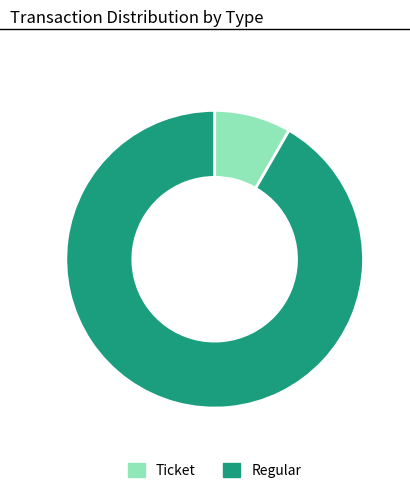

Is it true that Ticket is 8% of the pie?

True